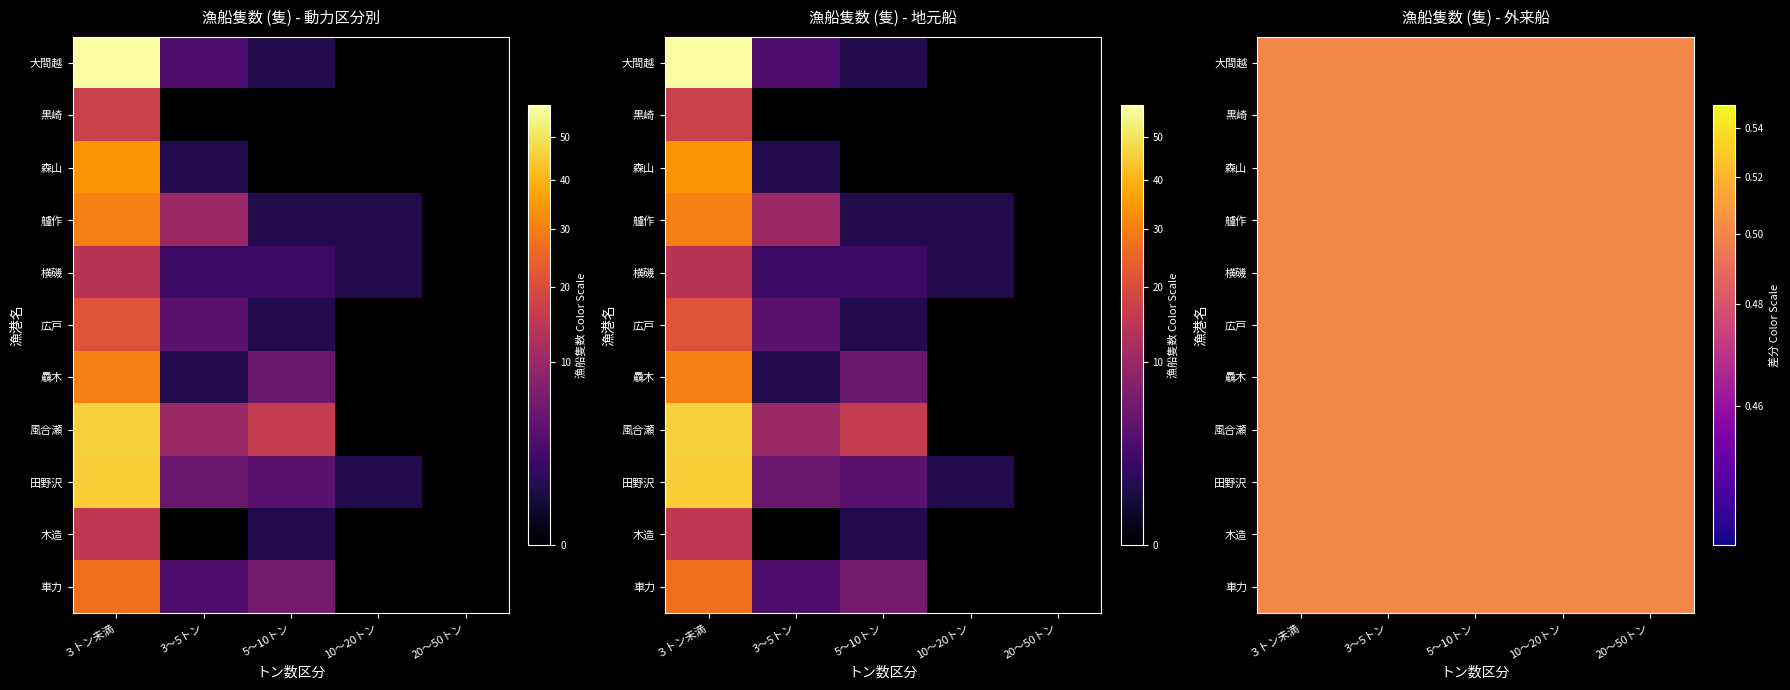

The value of 木造 at 3～5トン is 7. True or false?

False